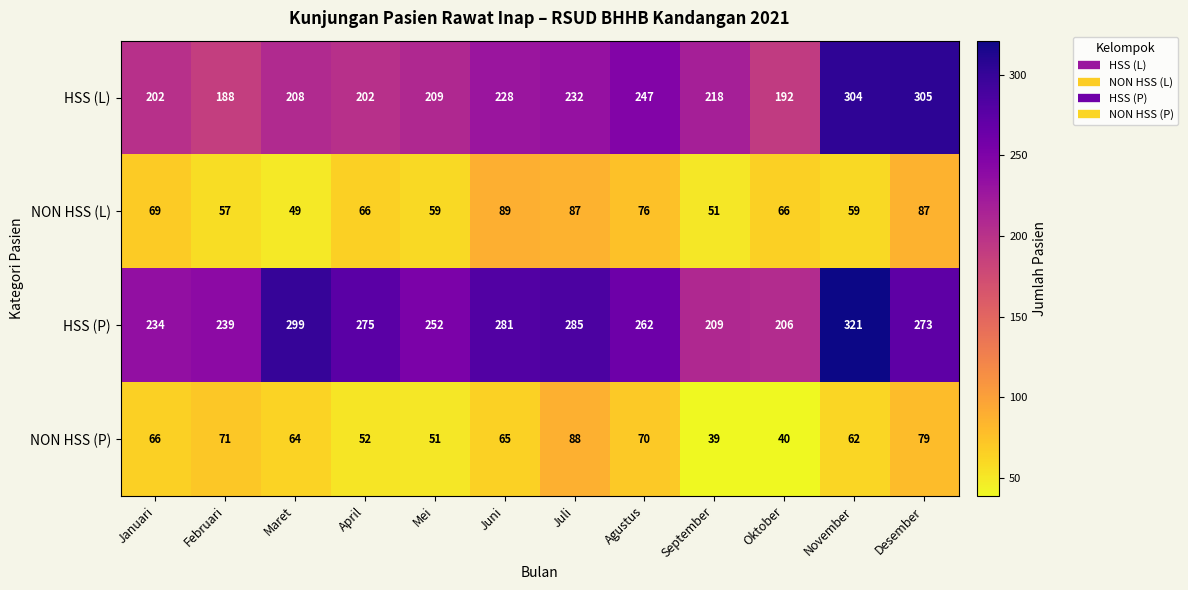

Is it true that NON HSS (P) equals 106 at November?

False